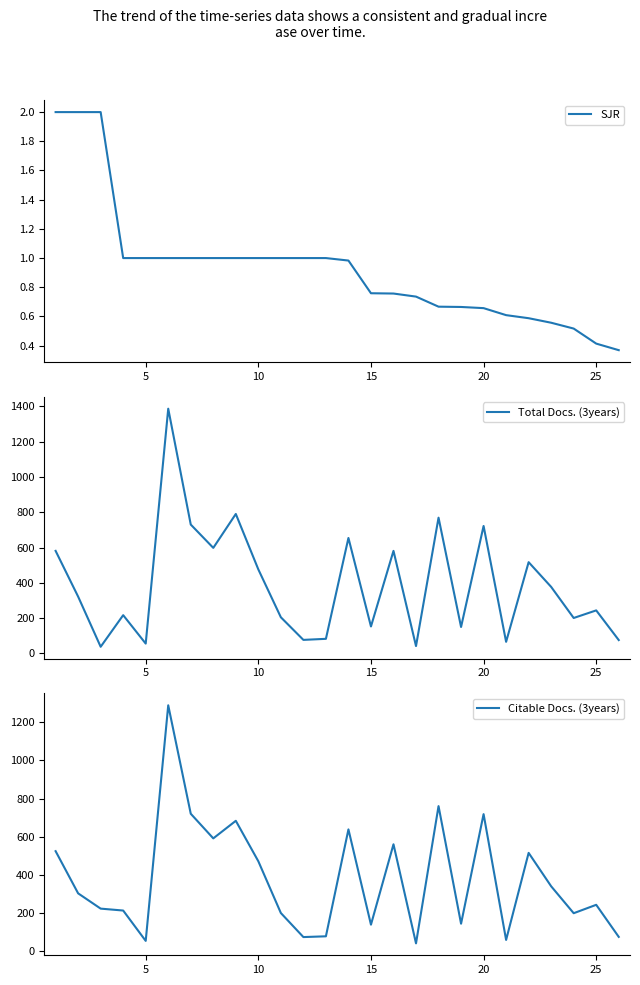

What is the minimum value for Total Docs. (3years)?

38